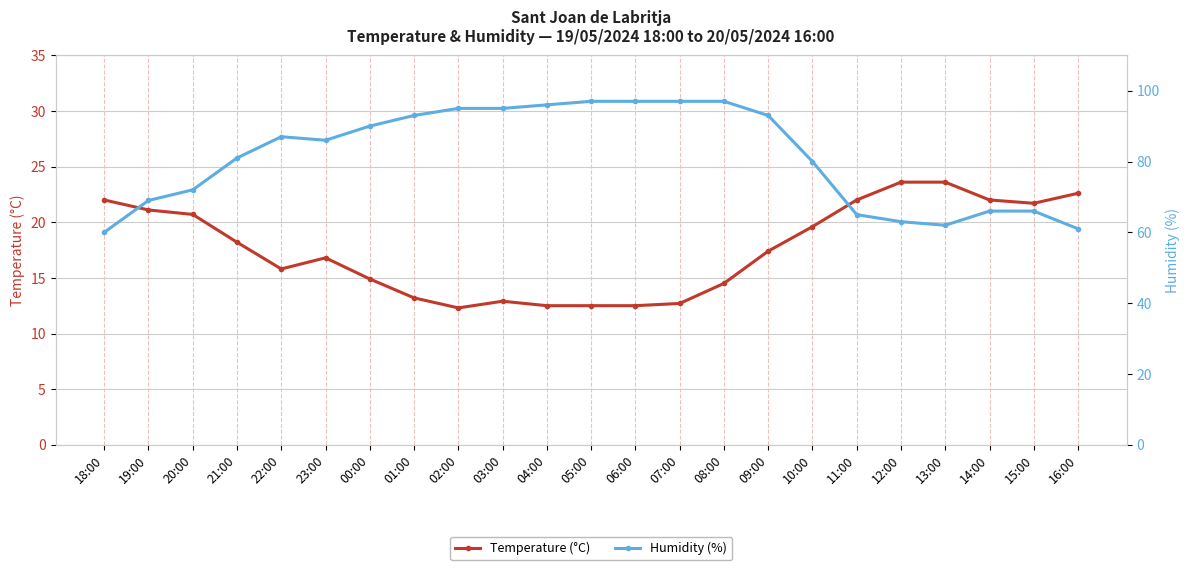

Reading left to right, what are all the values shown in this chart?

Temperature (°C): 22.0	21.1	20.7	18.2	15.8	16.8	14.9	13.2	12.3	12.9	12.5	12.5	12.5	12.7	14.5	17.4	19.6	22.0	23.6	23.6	22.0	21.7	22.6
Humidity (%): 60.0	69.0	72.0	81.0	87.0	86.0	90.0	93.0	95.0	95.0	96.0	97.0	97.0	97.0	97.0	93.0	80.0	65.0	63.0	62.0	66.0	66.0	61.0